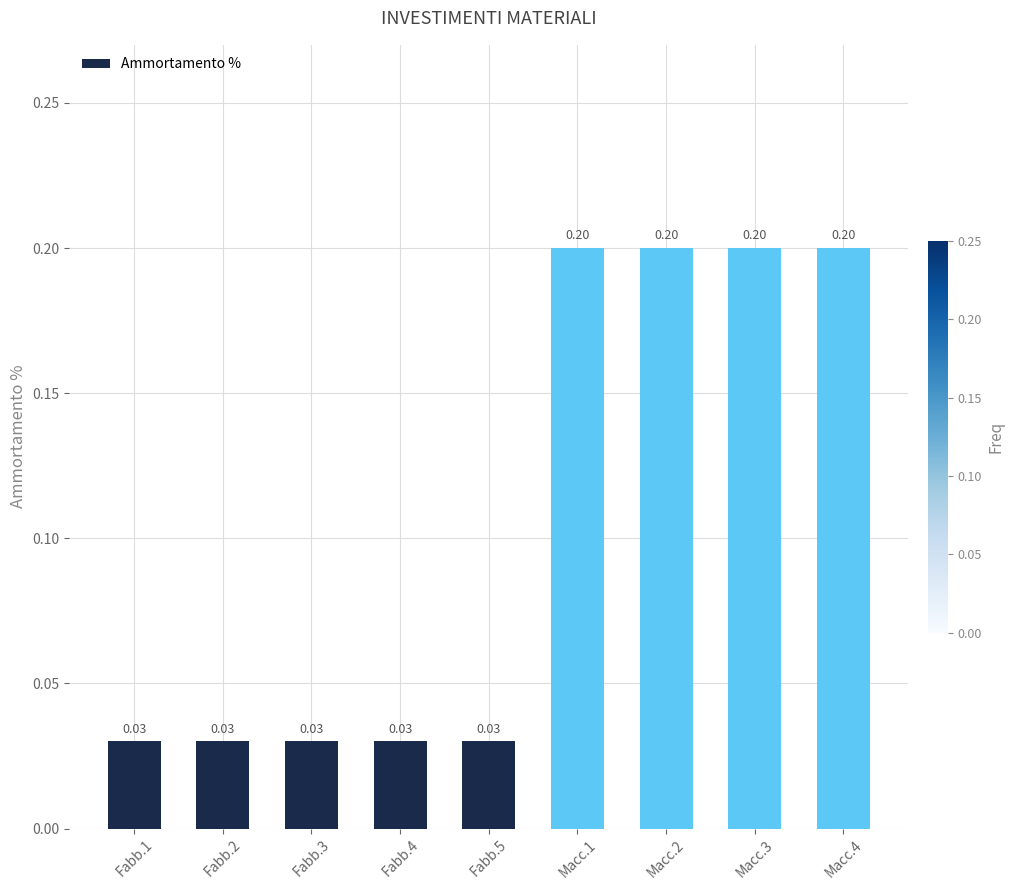

What is the sum of all values?

1.0